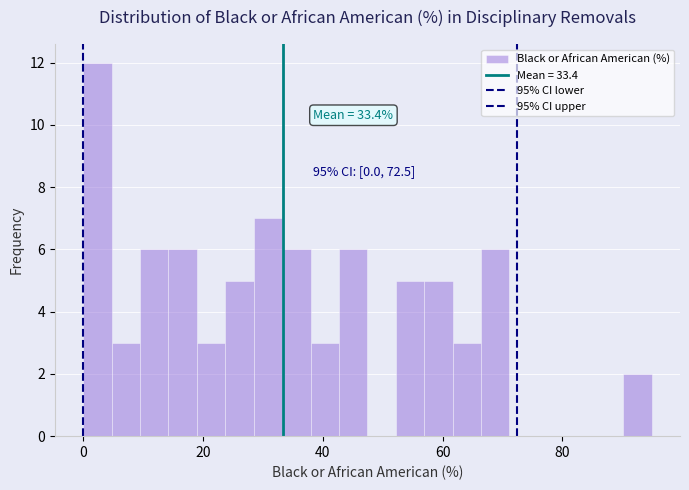

Around what value on the x-axis is the tallest bar? Give the approximate position of its centre, as read against the axis.

2